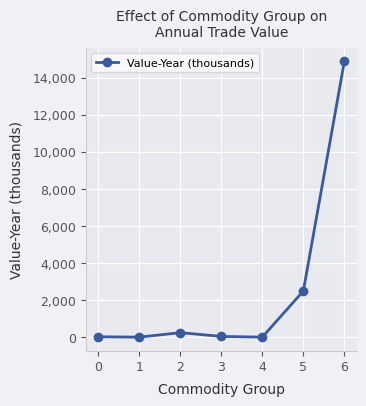

What is the value of the 5th point from the left?

2.2